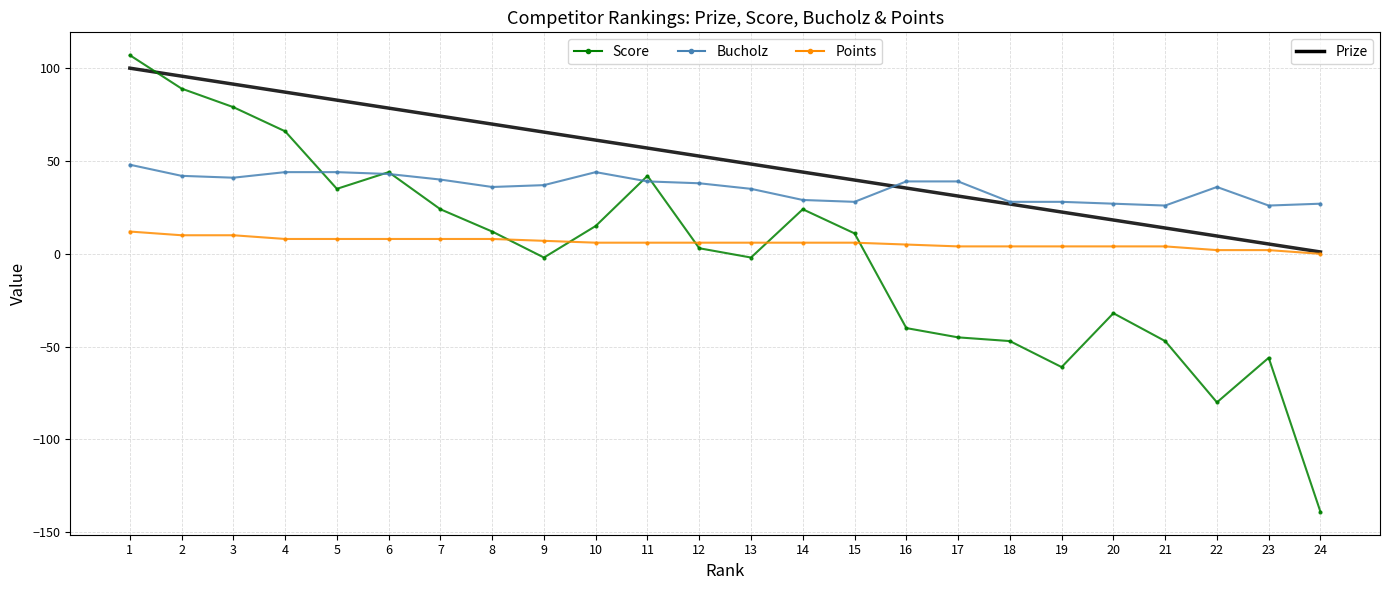

Which category has the lowest value across all series?

24